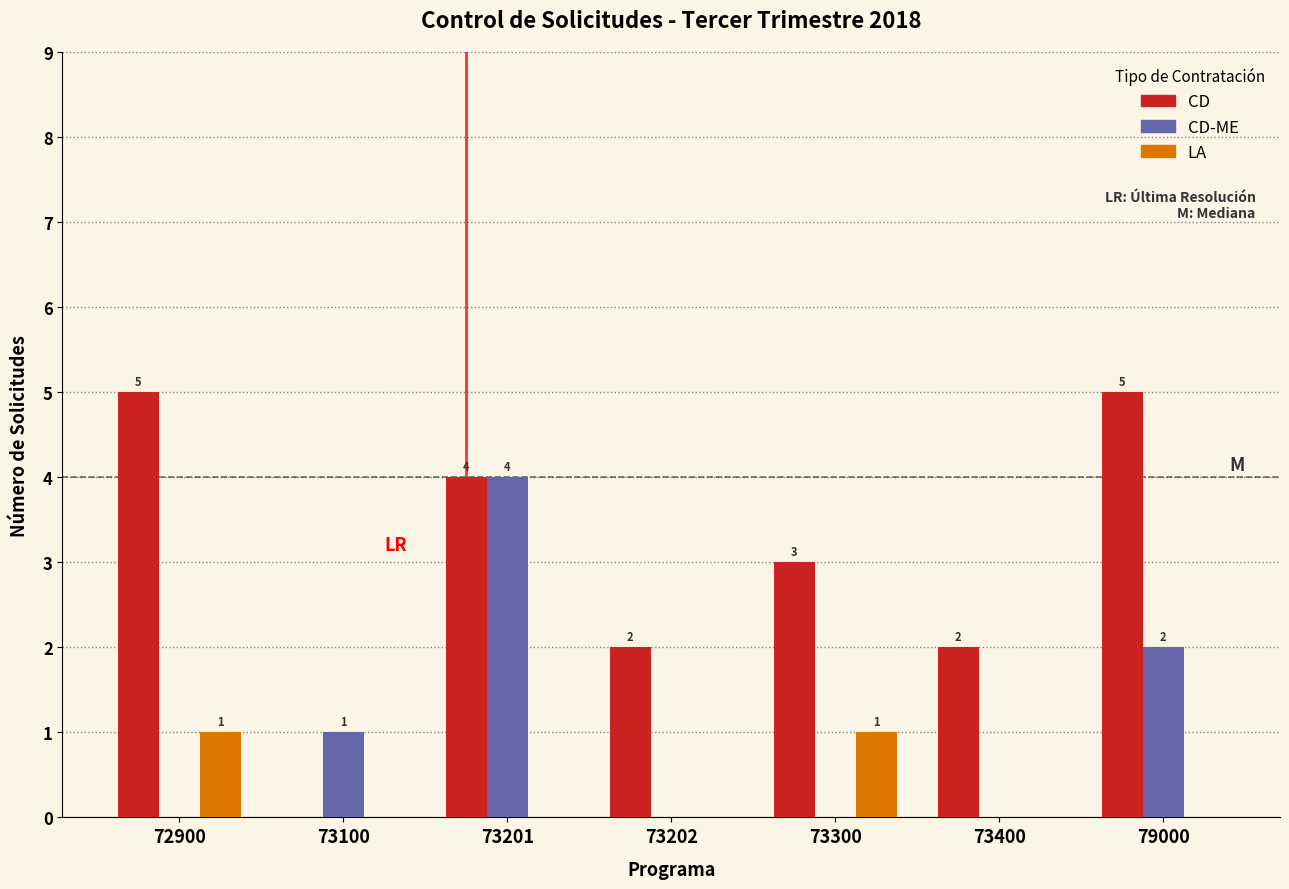

Reading right to left, transcribe all the data shown in this chart.

CD: 79000=5	73400=2	73300=3	73202=2	73201=4	73100=0	72900=5
CD-ME: 79000=2	73400=0	73300=0	73202=0	73201=4	73100=1	72900=0
LA: 79000=0	73400=0	73300=1	73202=0	73201=0	73100=0	72900=1